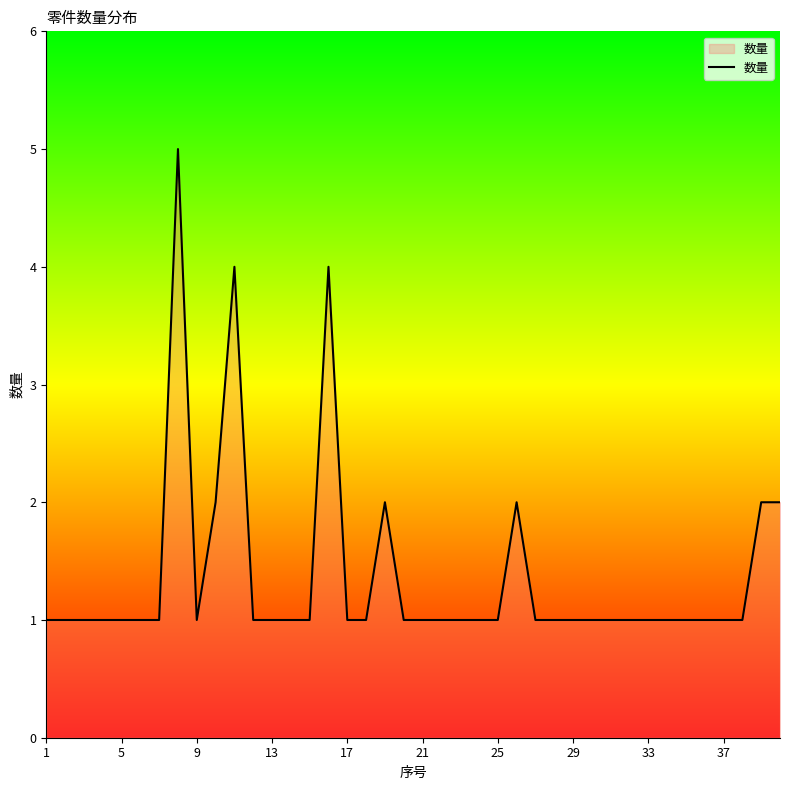

What is the maximum value shown in the chart?

5